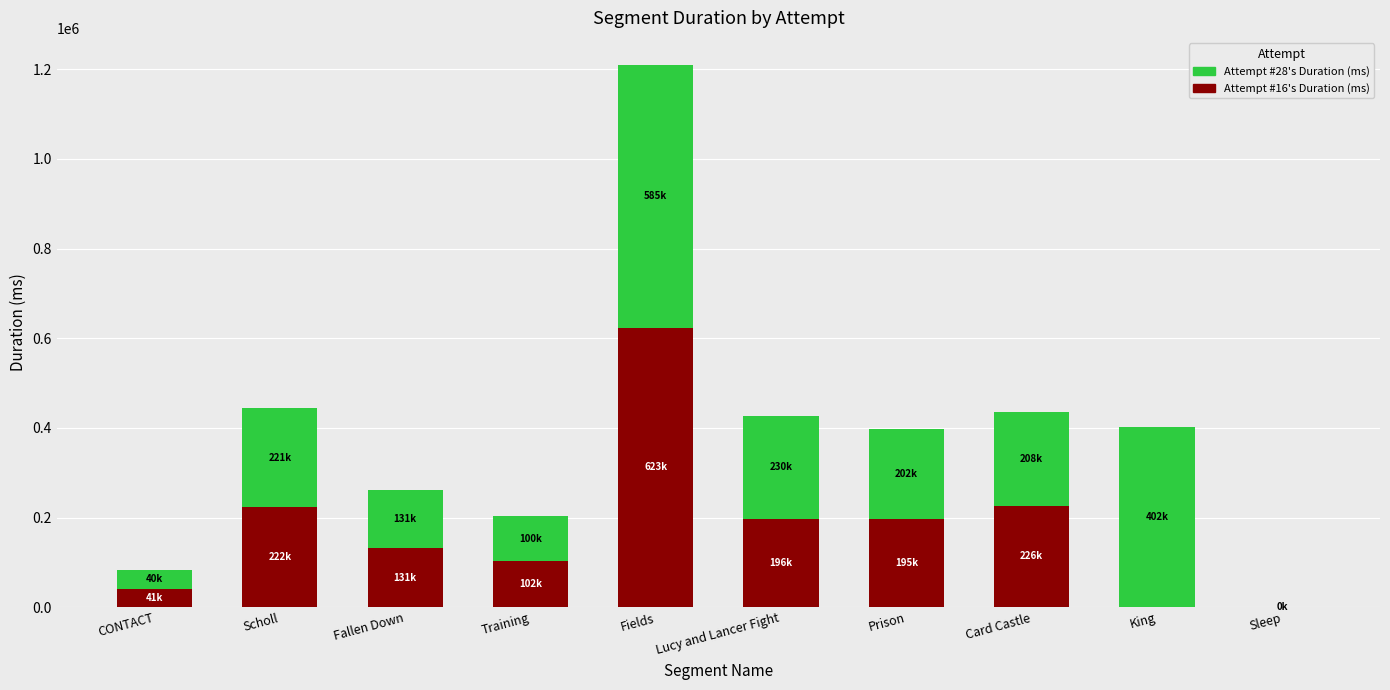

At which category is the sum across all series the highest?

Fields